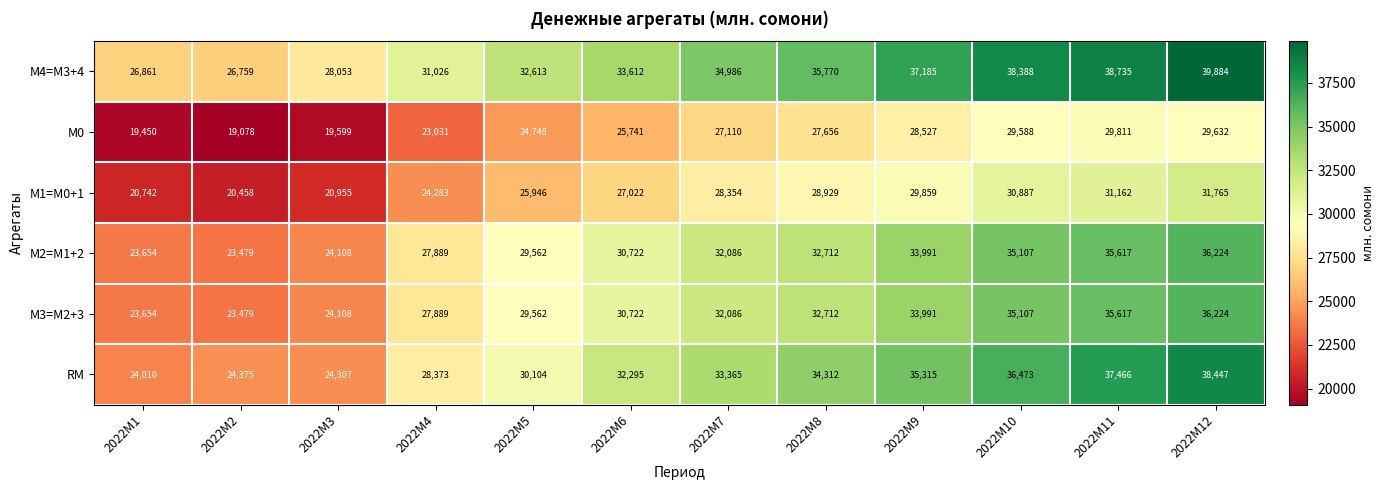

List the labels in order of RM value, smallest first.

2022M1, 2022M3, 2022M2, 2022M4, 2022M5, 2022M6, 2022M7, 2022M8, 2022M9, 2022M10, 2022M11, 2022M12